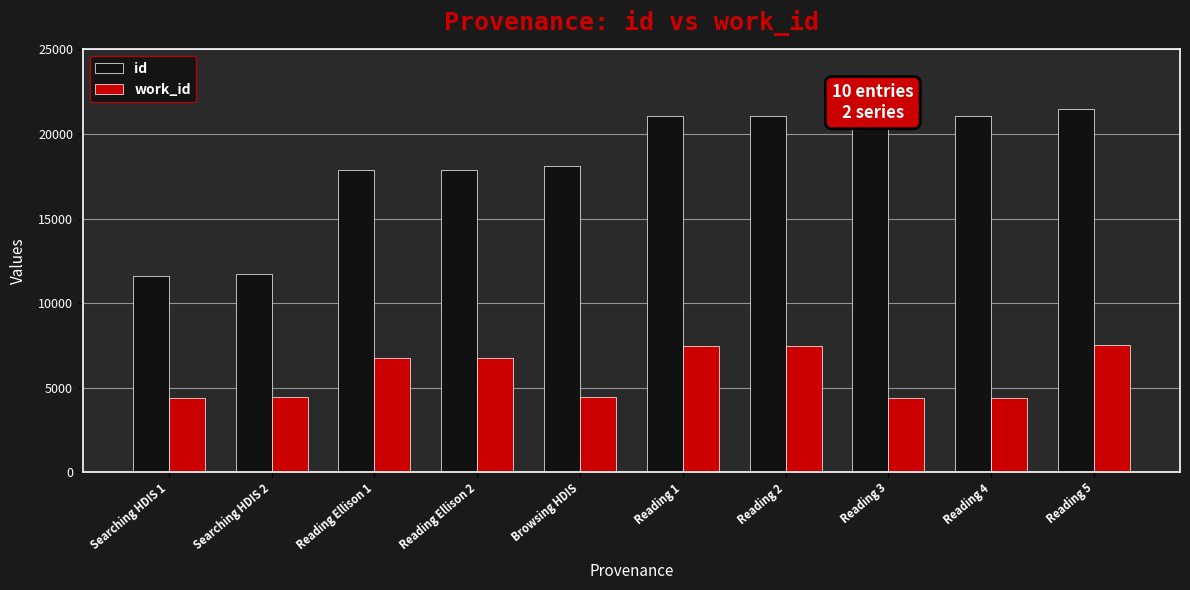

Which series has the largest total across all categories?

id